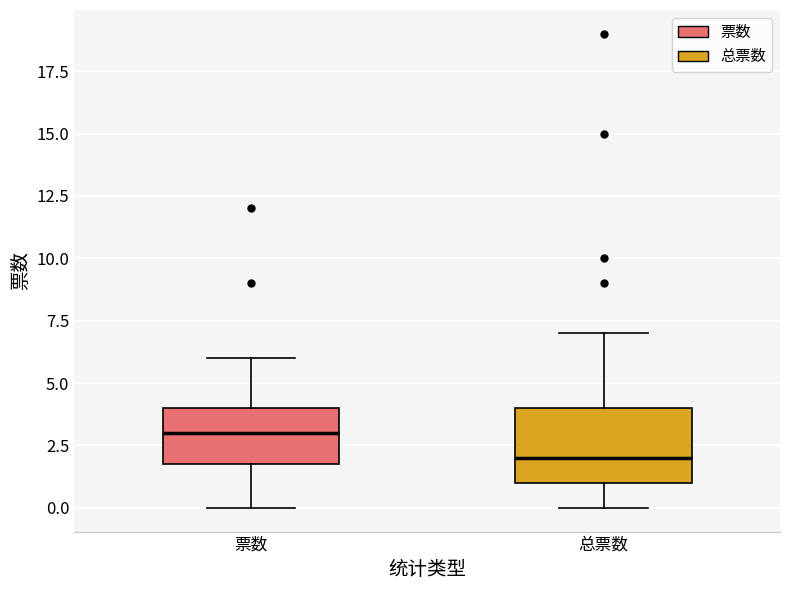

Reading left to right, read every box against the y-axis: the position of its median line, the range the box covers, and the ends of its whiskers. The values are not printed on the chart, so give them approximately, as read against the axis.

票数: median 3, box 2 to 4, whiskers 0 to 6
总票数: median 2, box 1 to 4, whiskers 0 to 7